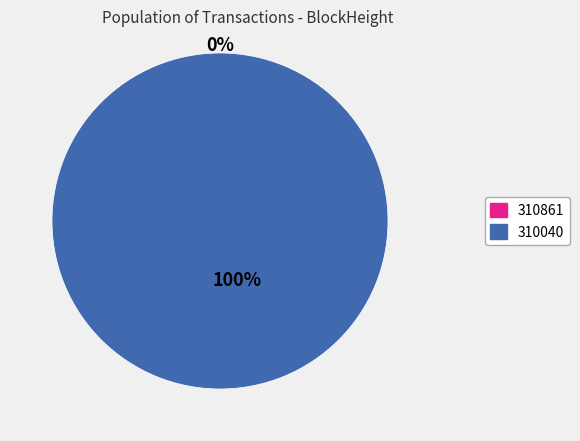

How many segments does this pie chart have?

2